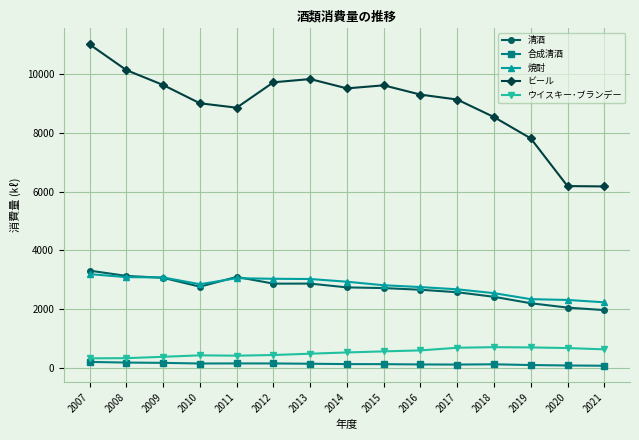

True or false: 焼酎 has a value of 2233 at 2021.

True